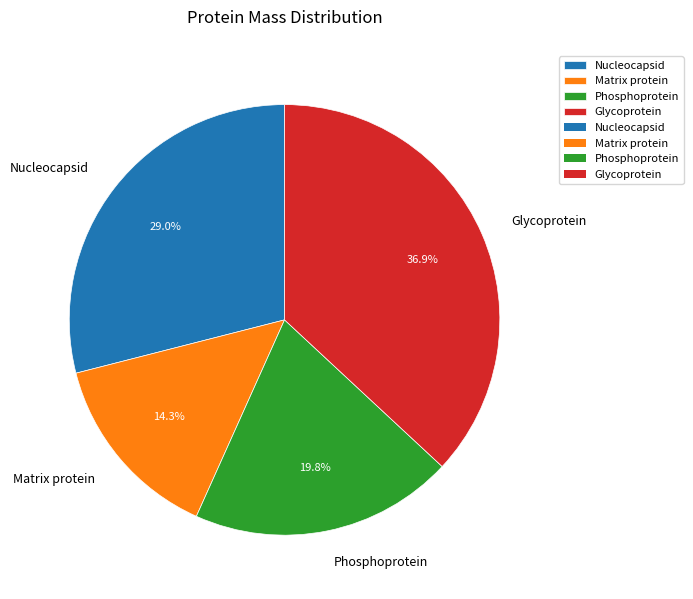

True or false: Glycoprotein accounts for 37% of the total.

True